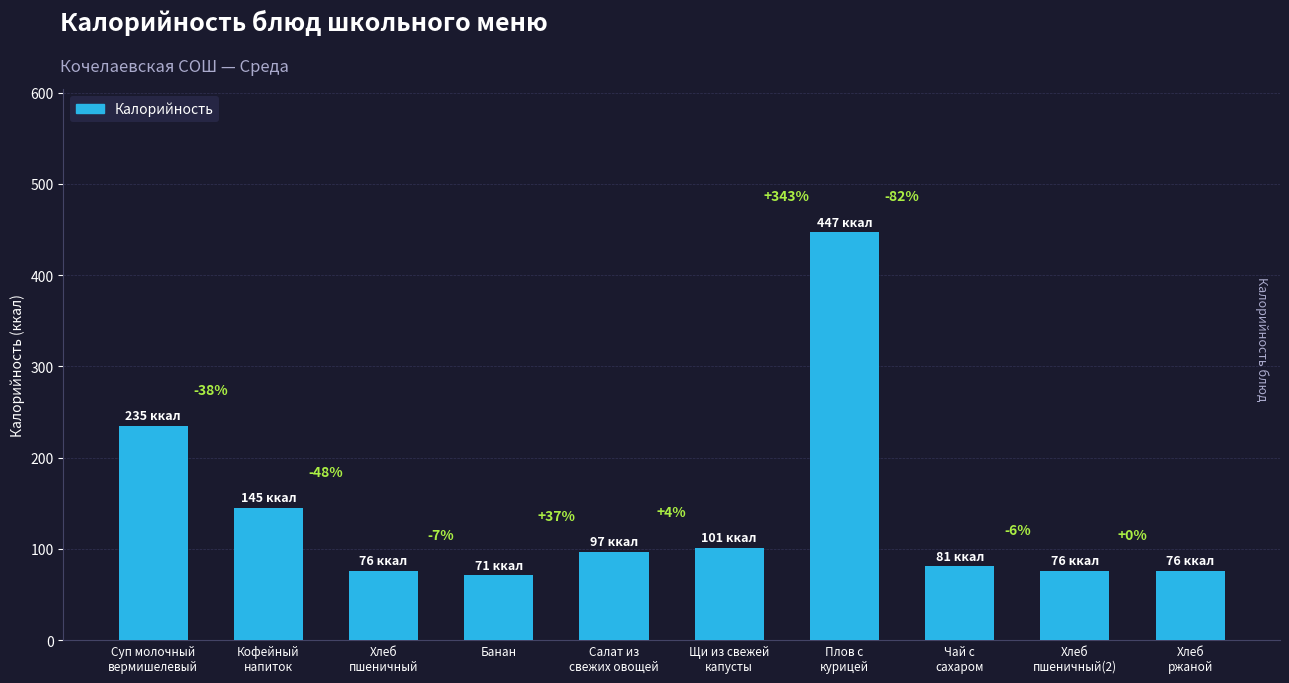

What is the ratio of the value at Плов с
курицей to the value at Суп молочный
вермишелевый?

1.9